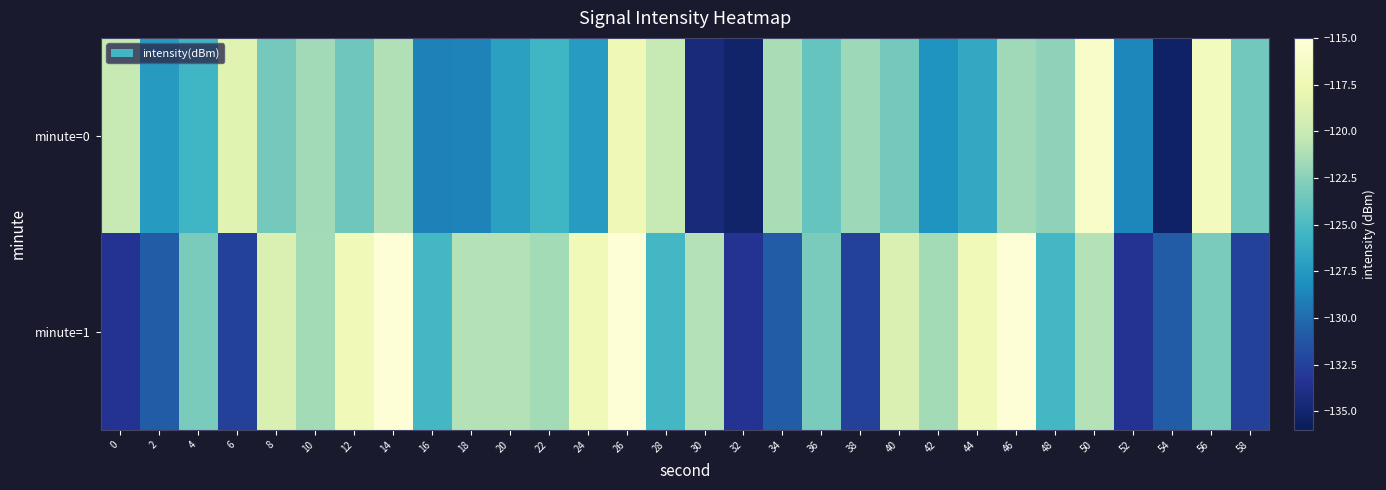

Between 34 and 26, which is larger?

26